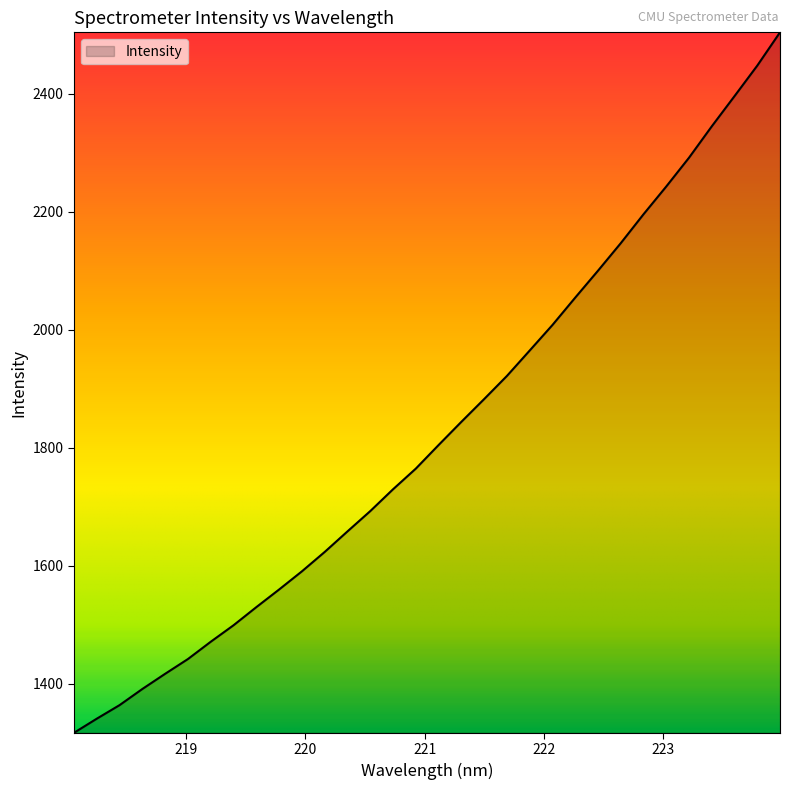

What is the difference between the maximum and minimum values?

1187.3